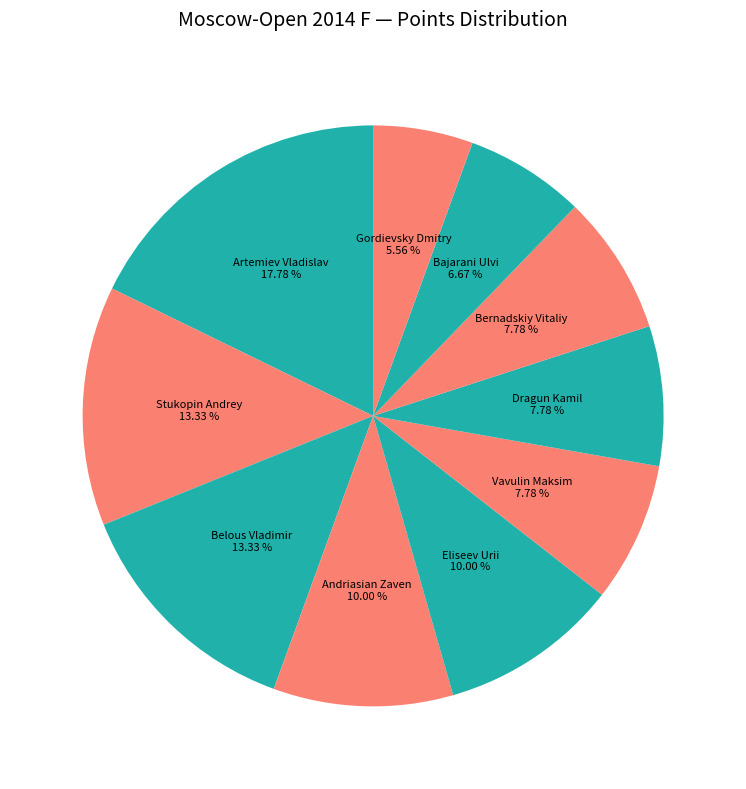

How many segments does this pie chart have?

10